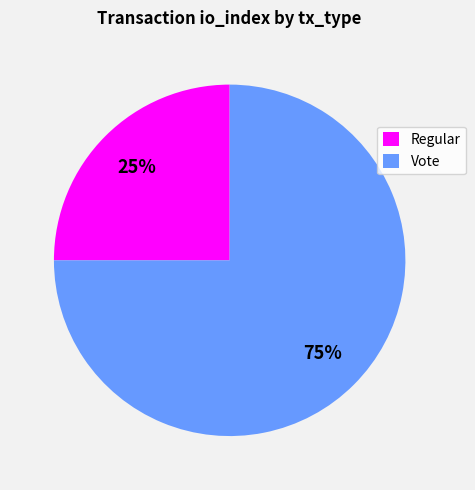

Does Vote account for over 50% of the chart?

Yes